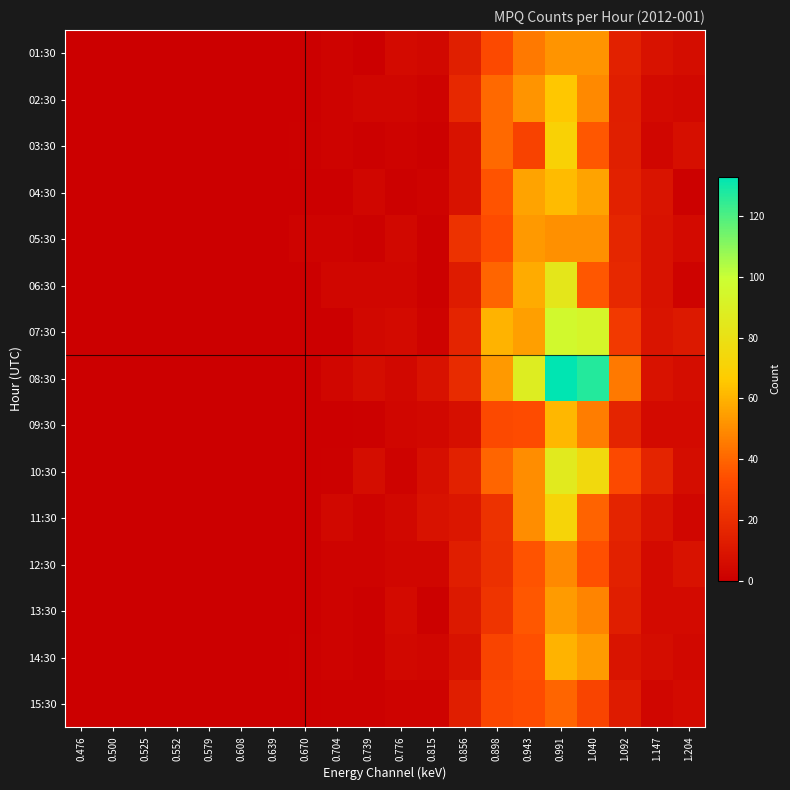

What is the total value across all series at 0.776?

50